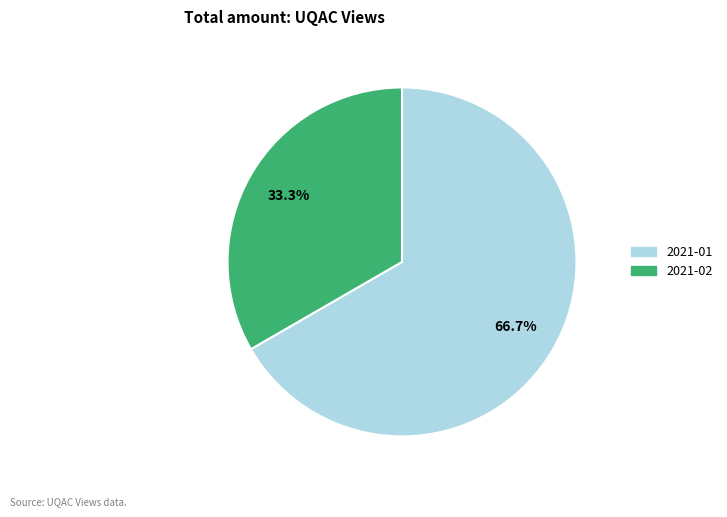

Count the number of slices in the pie.

2